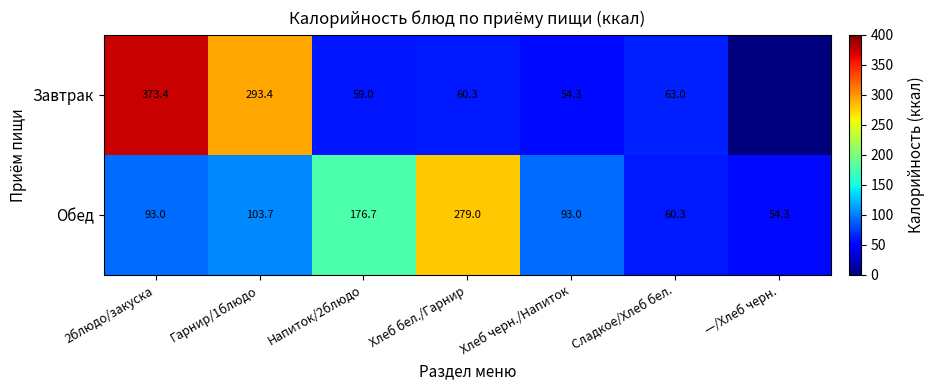

Which series changed the most between Гарнир/1блюдо and Напиток/2блюдо?

Завтрак